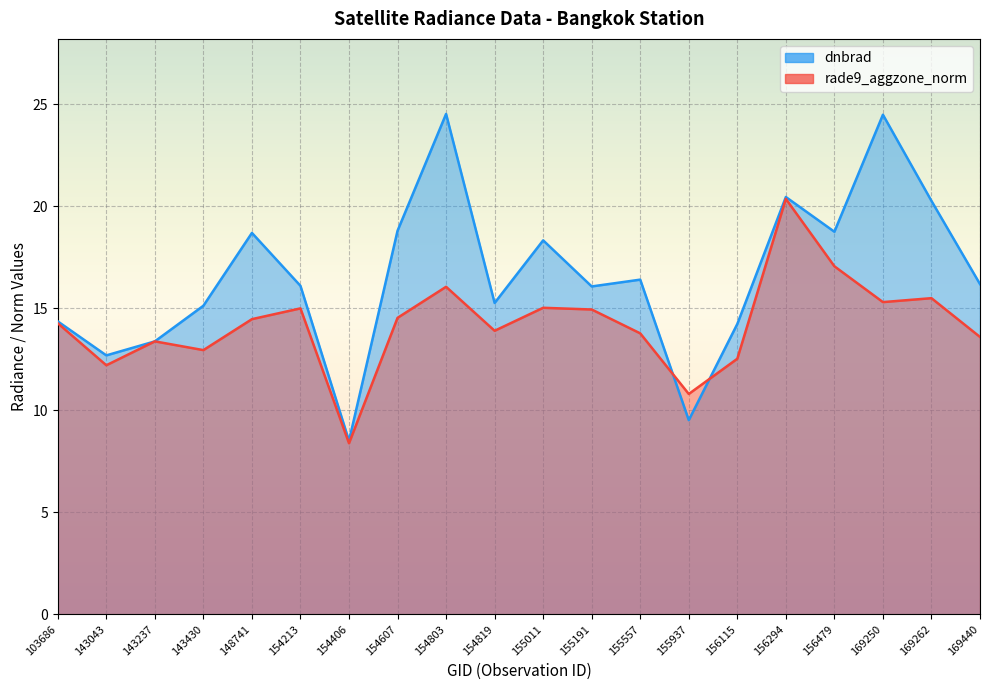

At which category is the sum across all series the highest?

156294